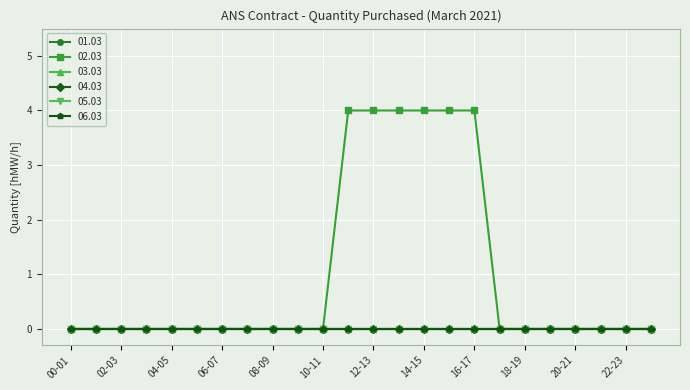

Is this an area chart (filled region under the line)?

No